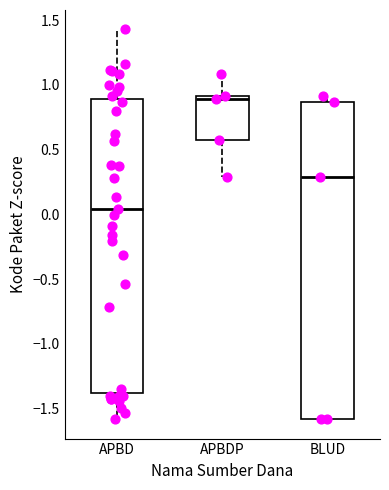

Reading left to right, transcribe this box plot: for each box, give where its median line is, the range the box spans, and where its two whiskers end, as read against the y-axis. The values are not printed on the chart, so give them approximately, as read against the axis.

APBD: median 0.05, box -1.40 to 0.90, whiskers -1.60 to 1.45
APBDP: median 0.90 (just below the box's upper edge), box 0.55 to 0.90, whiskers 0.30 to 1.10
BLUD: median 0.30, box -1.60 to 0.85, whiskers -1.60 to 0.90